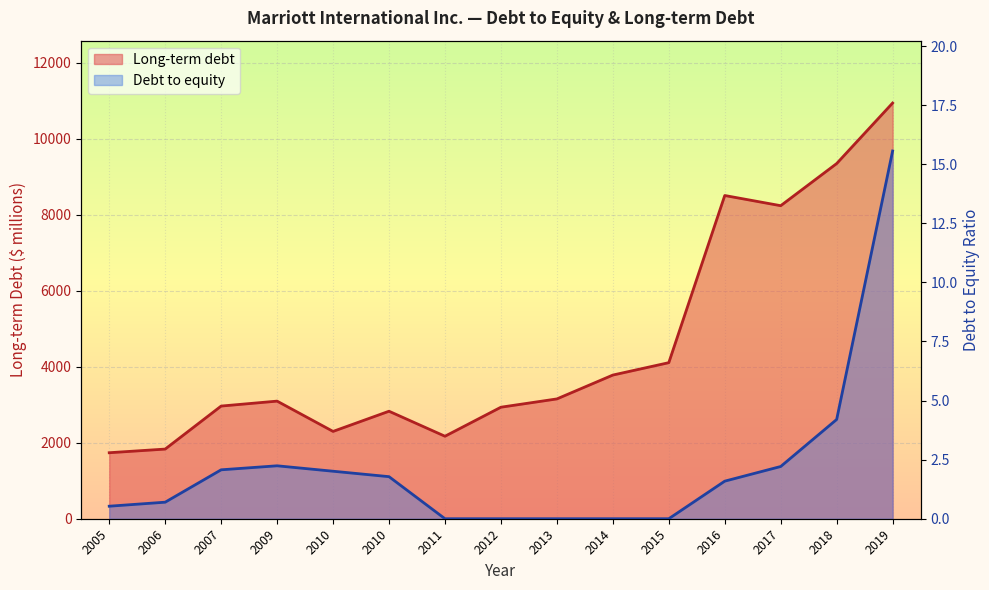

What is the label of the 9th point from the right?

2011-12-30